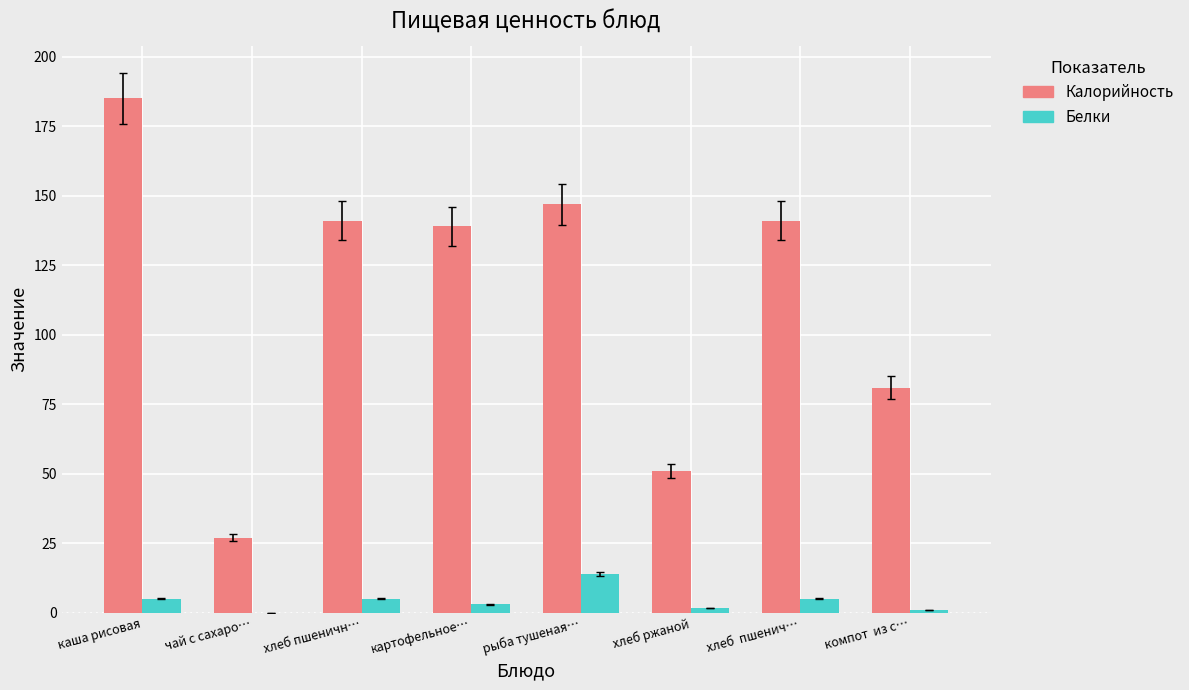

What is the total value across all series at картофельное…?

142.0